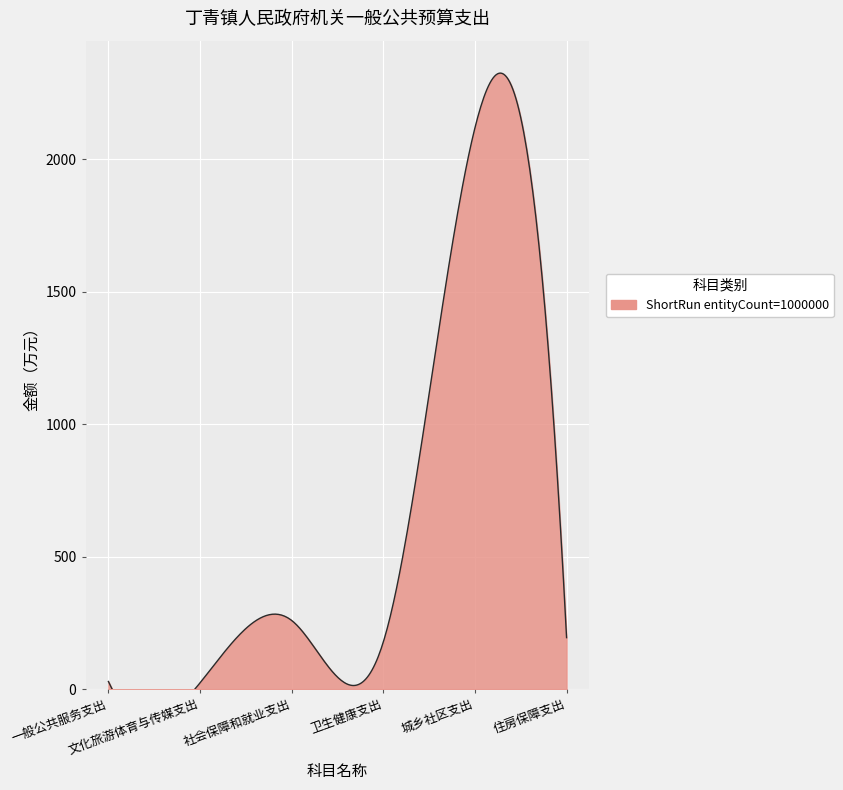

Which has a higher value, 城乡社区支出 or 社会保障和就业支出?

城乡社区支出